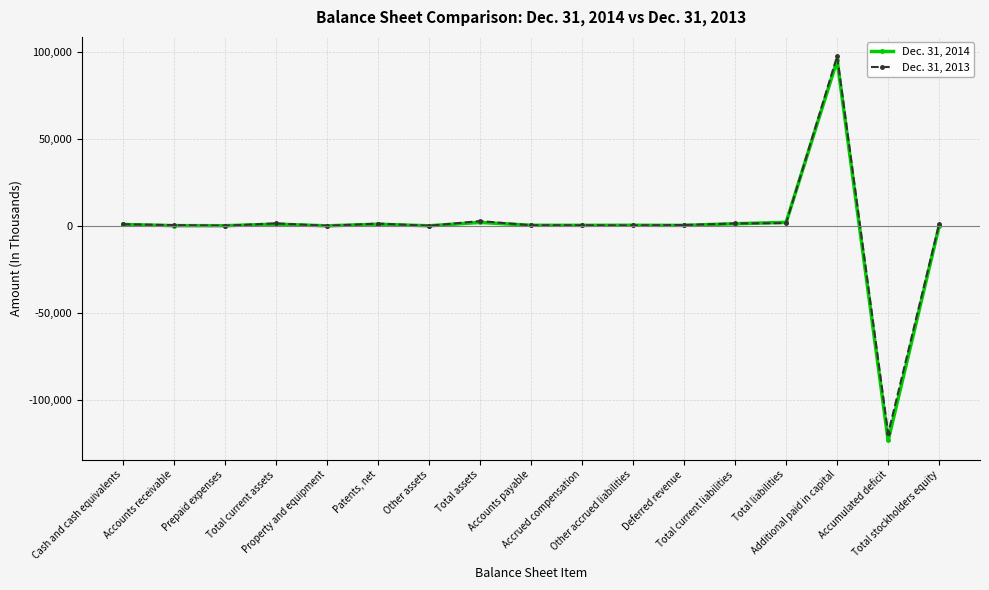

True or false: Dec. 31, 2014 has more than 1 points higher than both neighbors.

True